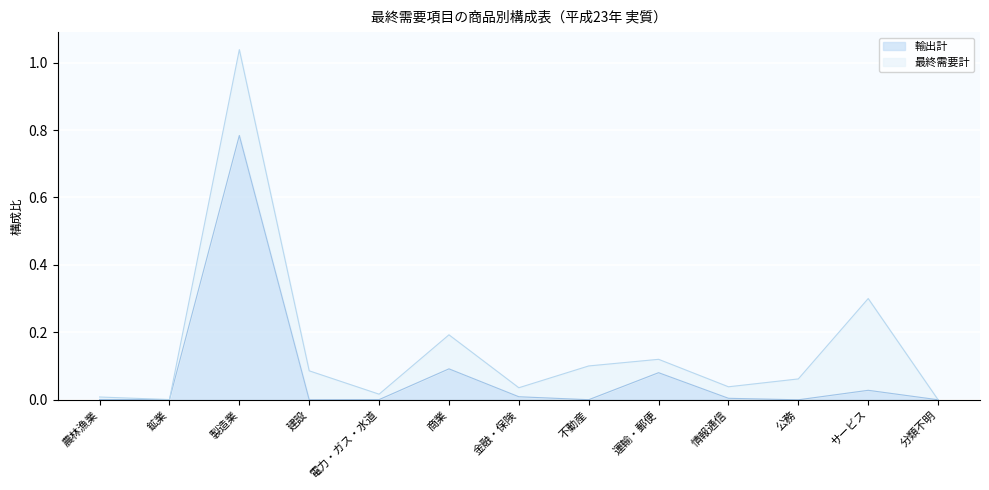

What position from the left is 製造業?

3